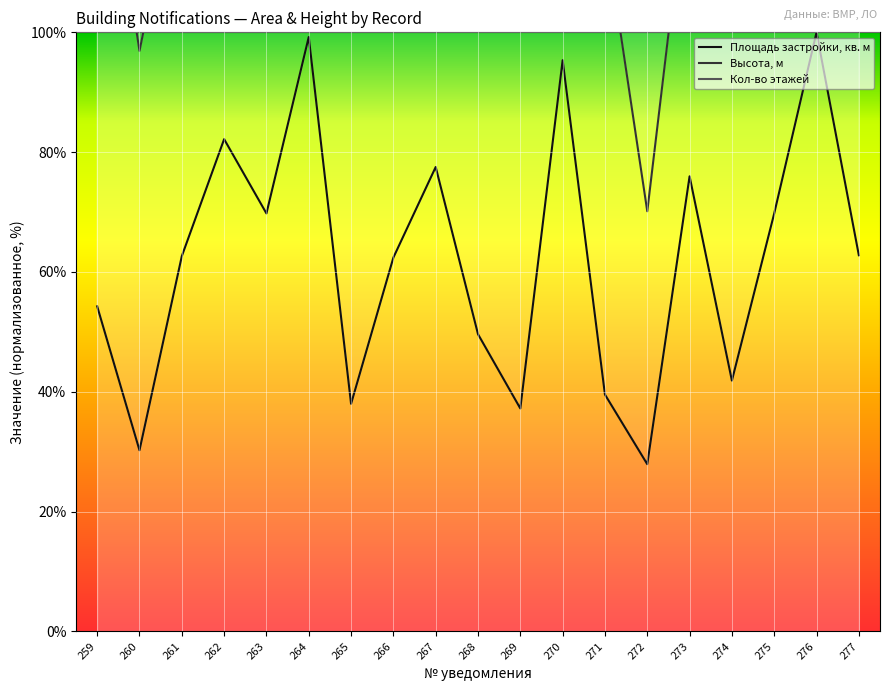

Is the value of Площадь застройки, кв. м at 273 greater than the value of Высота, м at 262?

No